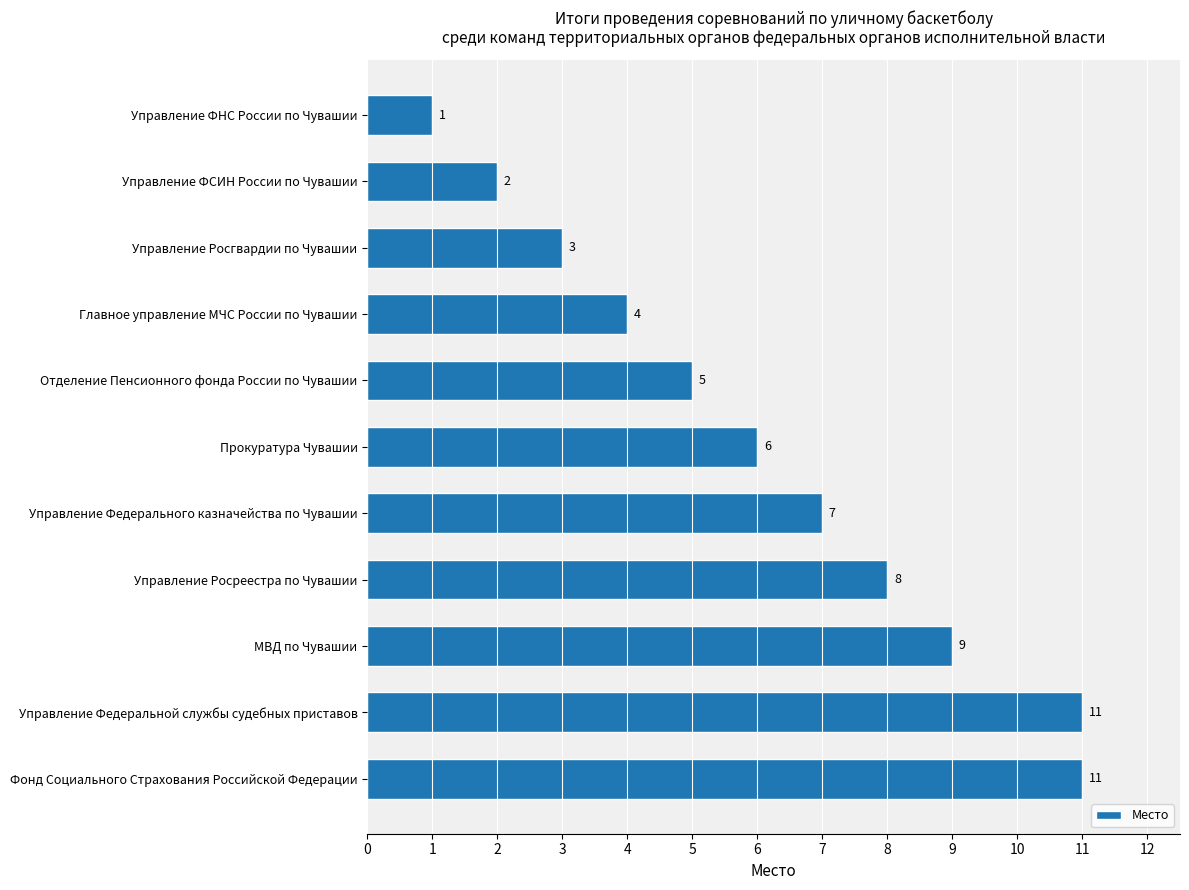

What is the value of the 10th bar from the top?

11